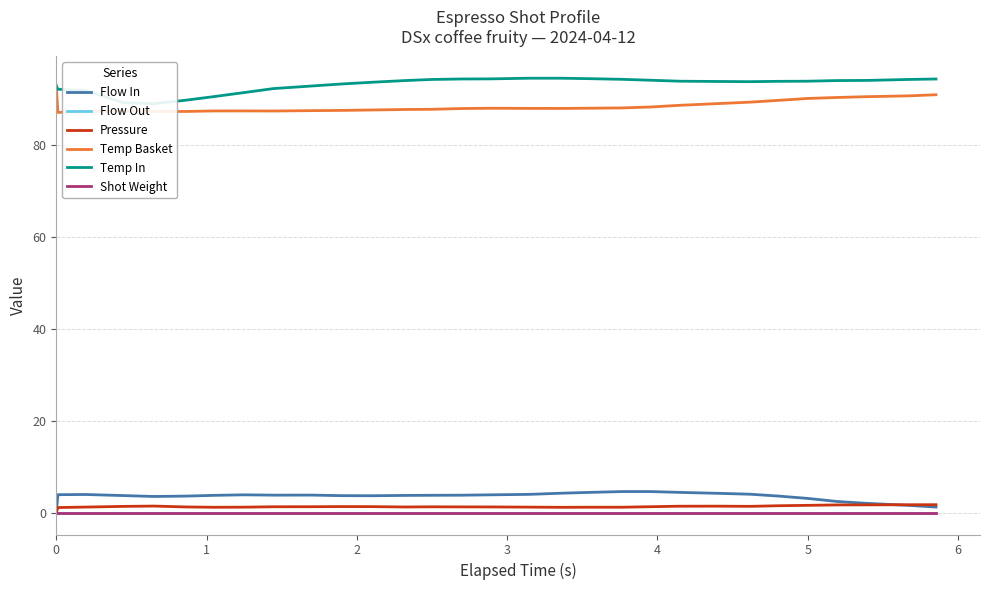

Rank the series by their maximum value, from highest to lowest.

Temp In, Temp Basket, Flow In, Pressure, Flow Out, Shot Weight